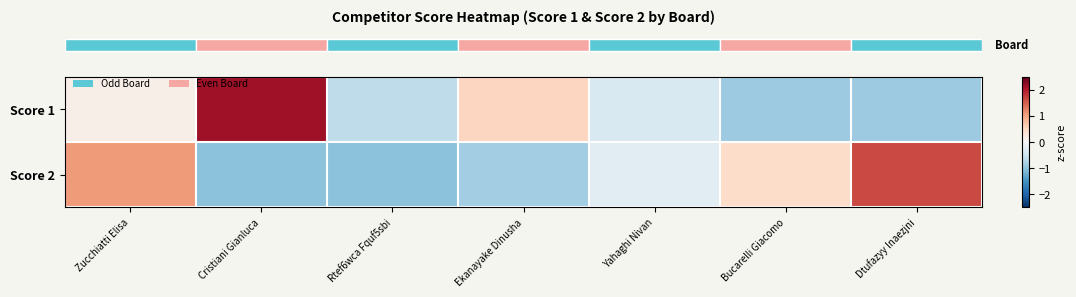

At Yahaghi Nivan, list the series in order from largest to smallest.

row_1, row_0